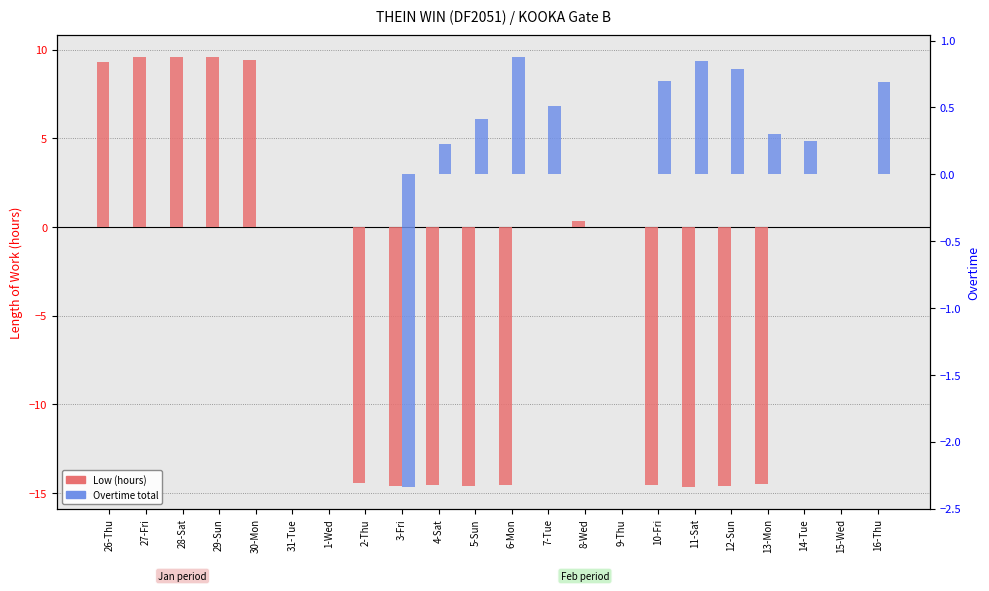

What is the difference between the Overtime total values at 12-Sun and 28-Sat?

0.8